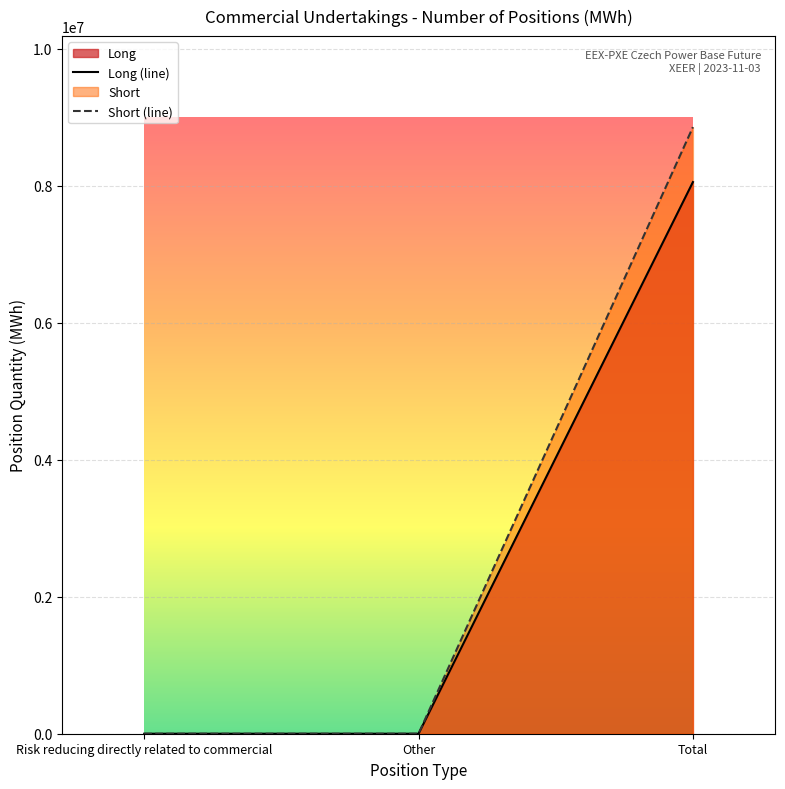

The value of Long (line) at Risk reducing directly related to commercial is 0. True or false?

True